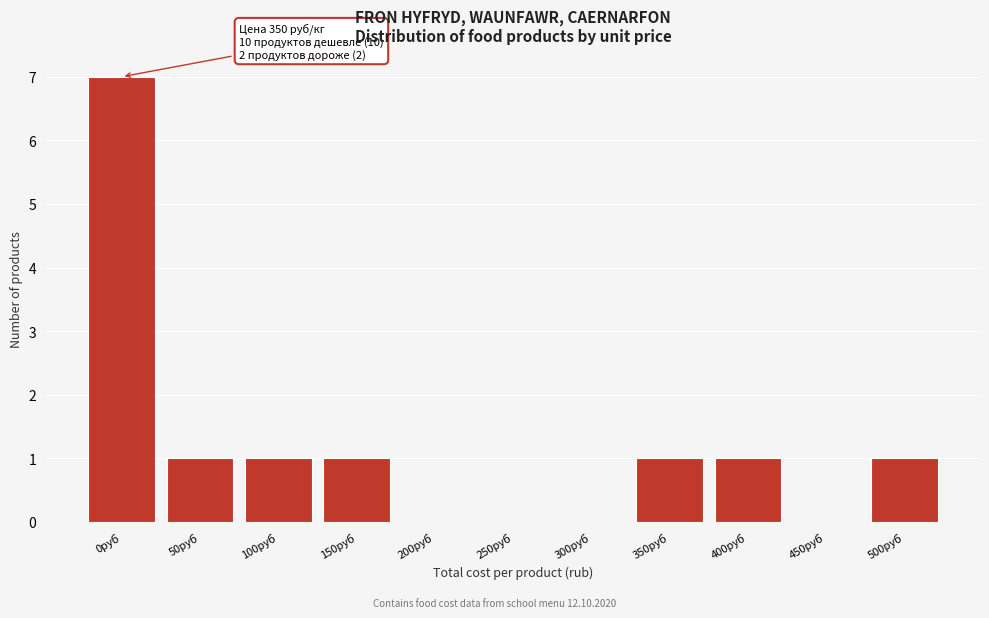

Reading left to right, transcribe all the data shown in this chart.

0руб=7	50руб=1	100руб=1	150руб=1	200руб=0	250руб=0	300руб=0	350руб=1	400руб=1	450руб=0	500руб=1